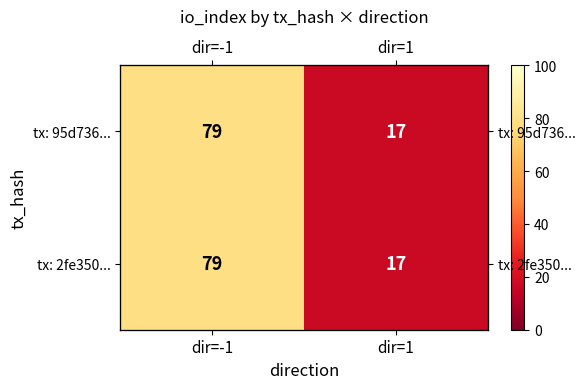

What value does the tx: 2fe350... series have at dir=-1?

79